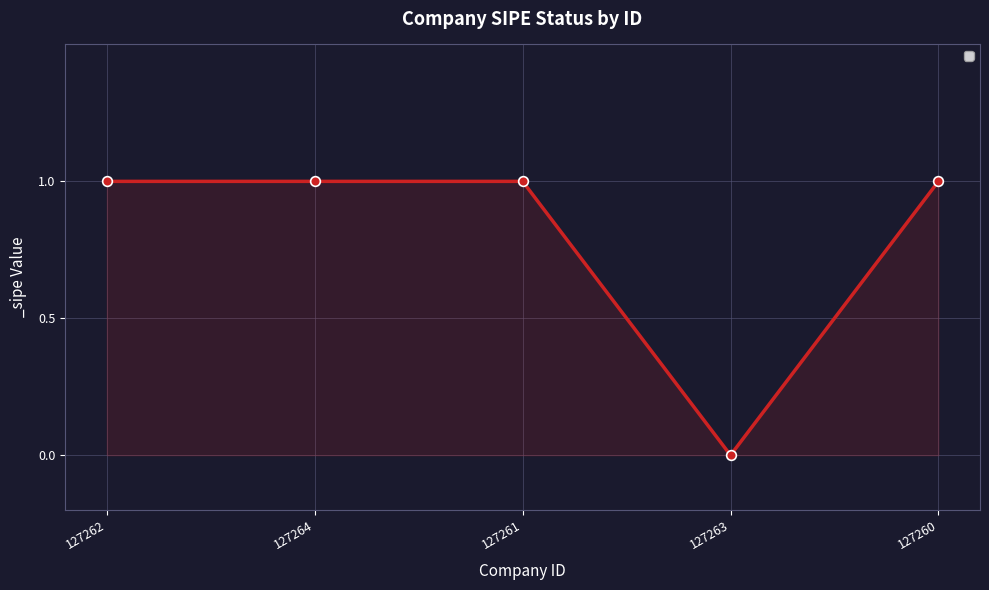

Count the values in the range 1 to 2.

4